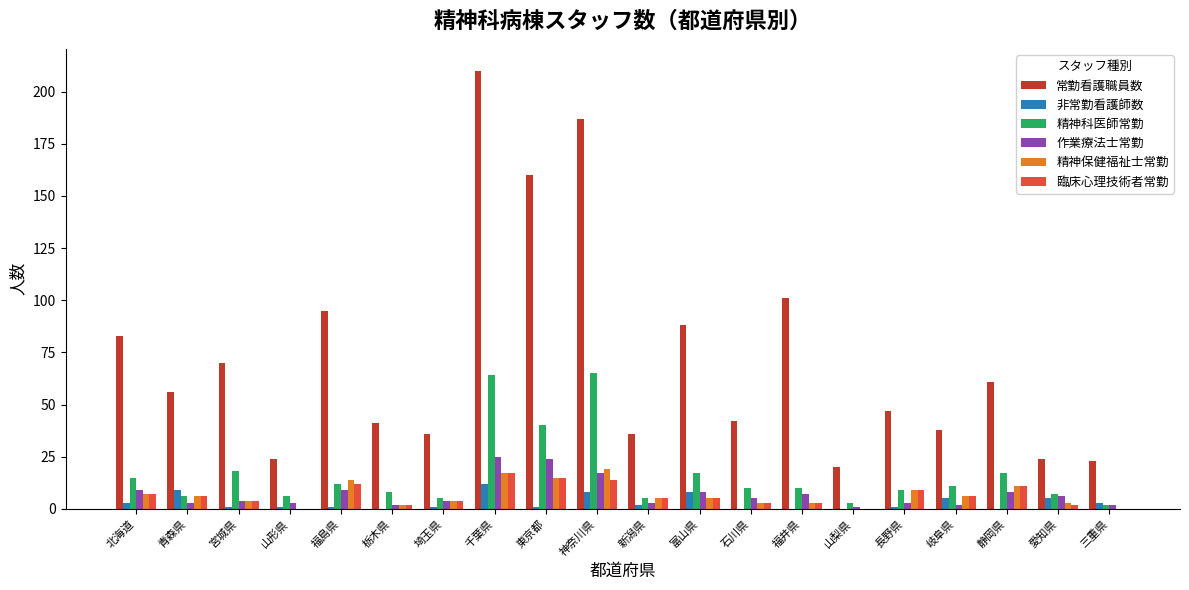

Is the value of 精神保健福祉士常勤 at 宮城県 greater than the value of 作業療法士常勤 at 福井県?

No